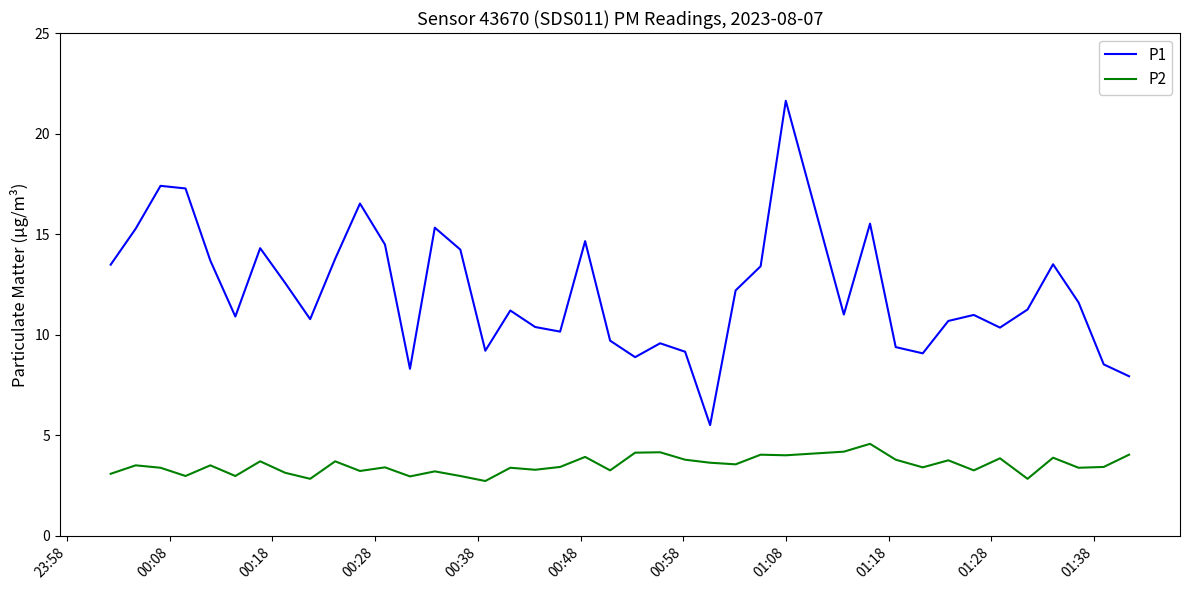

Which series has the widest spread of values?

P1